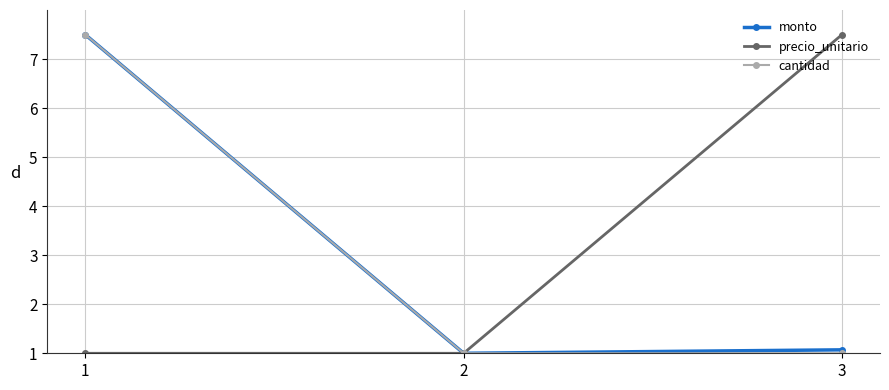

What is the total value across all series at 2?

3.0